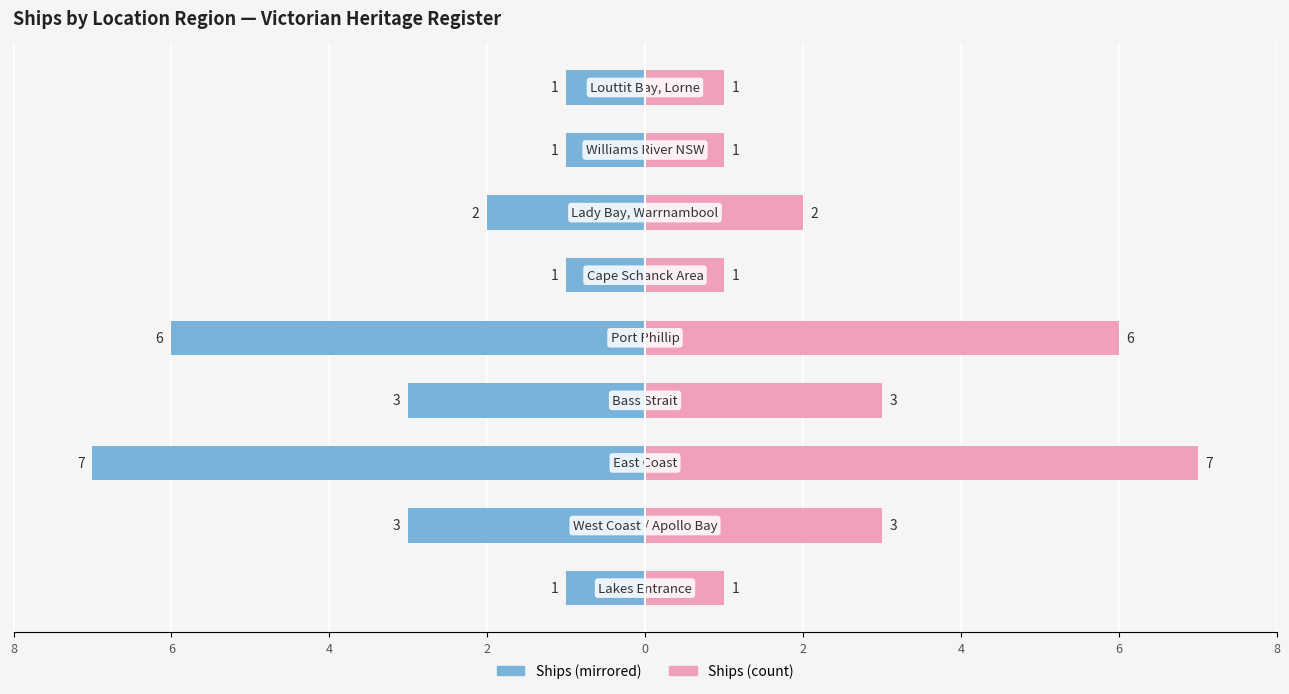

Reading left to right, extract all data points from this chart.

Ships (Left): 8=-1	6=-3	4=-7	2=-3	0=-6	2=-1	4=-2	6=-1	8=-1
Ships (Right): 8=1	6=3	4=7	2=3	0=6	2=1	4=2	6=1	8=1